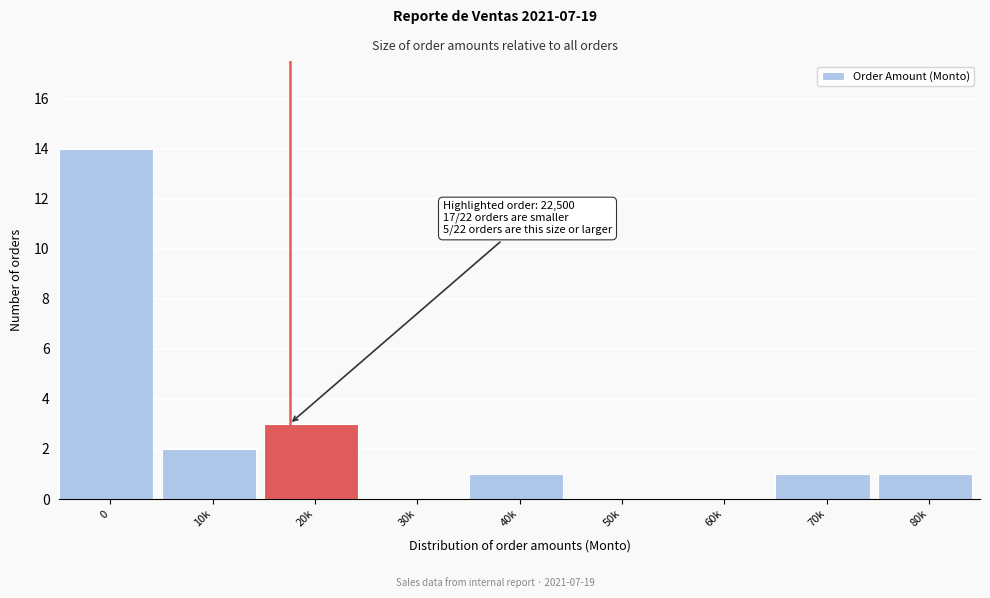

Reading left to right, transcribe all the data shown in this chart.

0=14	10k=2	20k=3	30k=0	40k=1	50k=0	60k=0	70k=1	80k=1